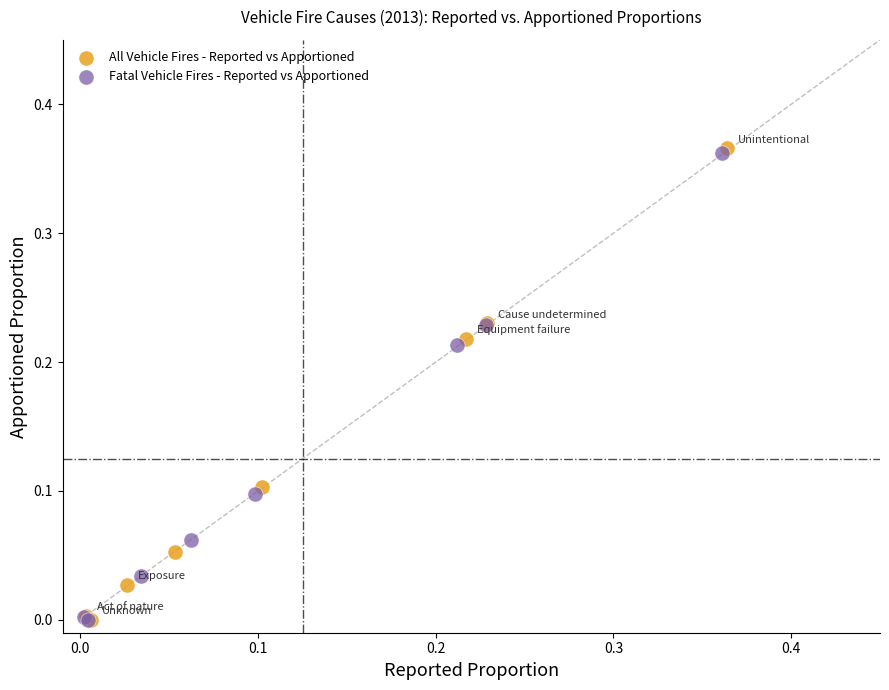

Which series reaches the maximum Y coordinate?

All Vehicle Fires - Reported vs Apportioned